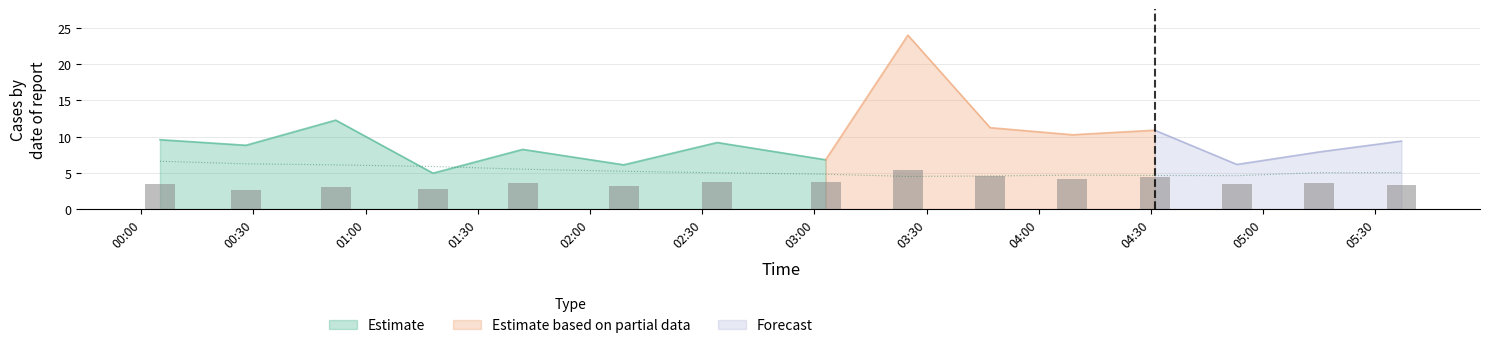

What is the lowest value of the Estimate series?

5.0